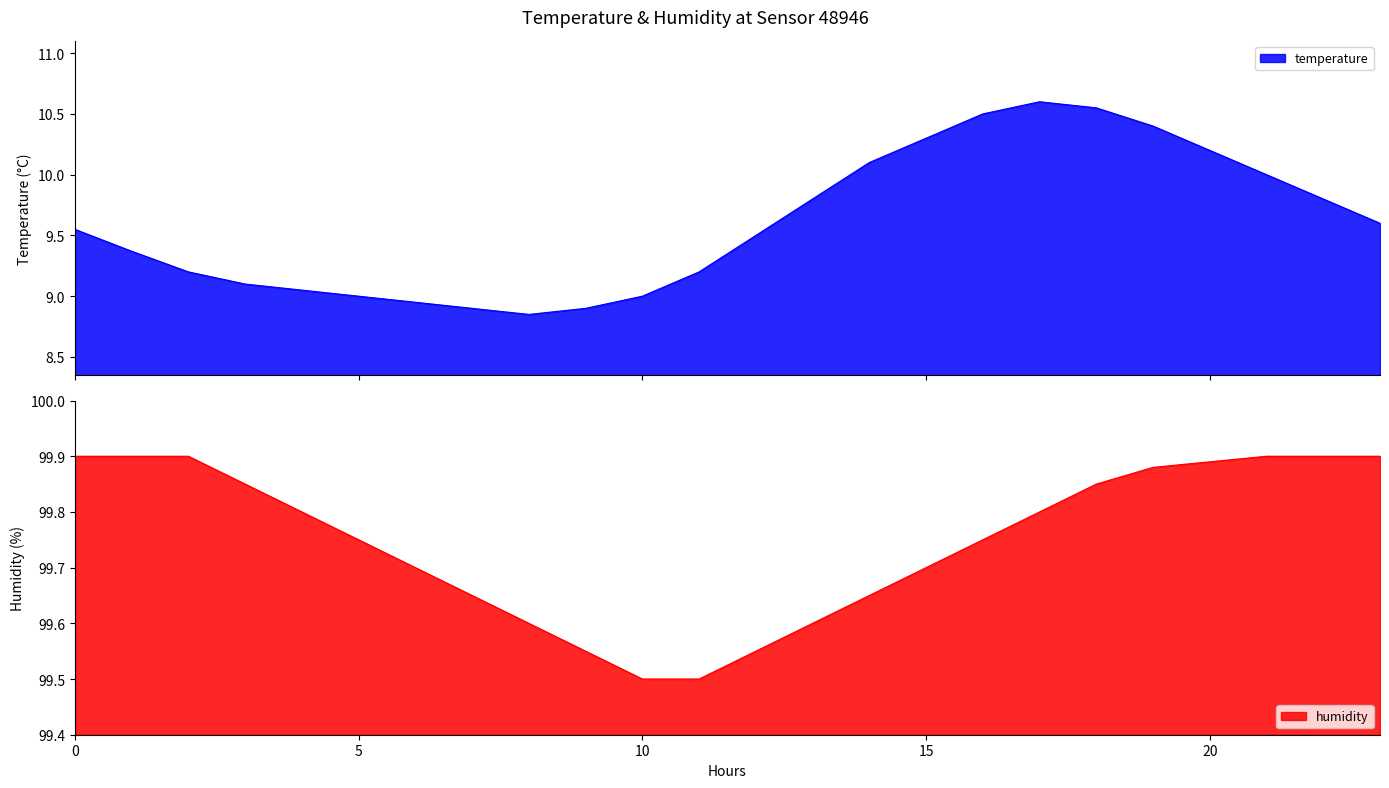

The humidity series shows 99.8 at 17:00. True or false?

True